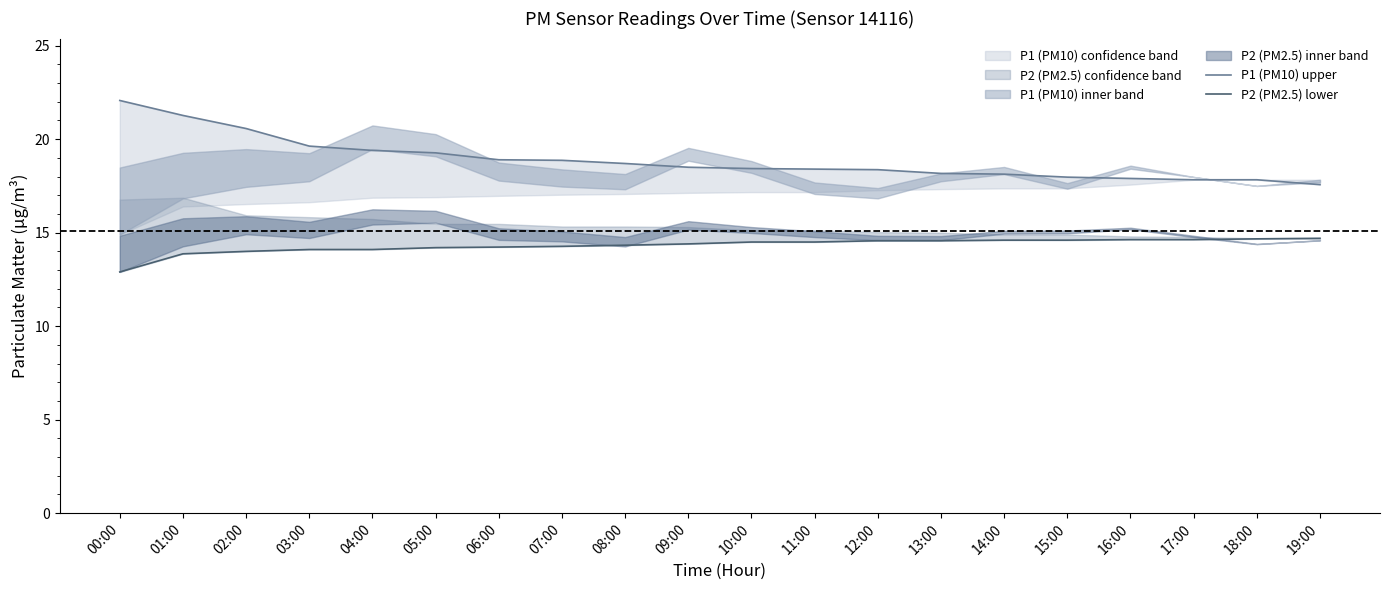

Which label corresponds to the smallest value in the chart?

00:00